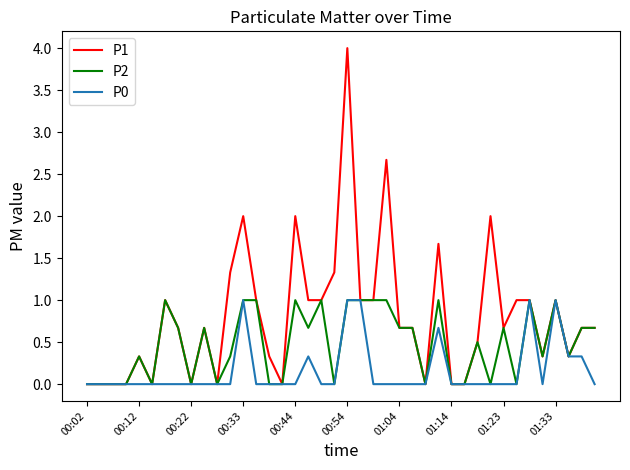

Which series has the widest spread of values?

P1